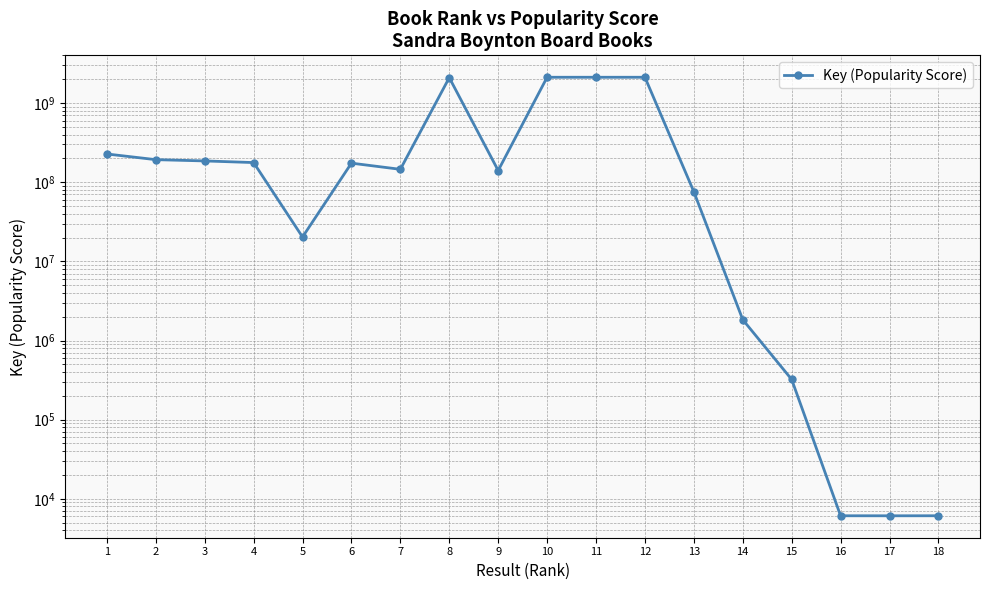

At which category does the data reach its first local peak?

6